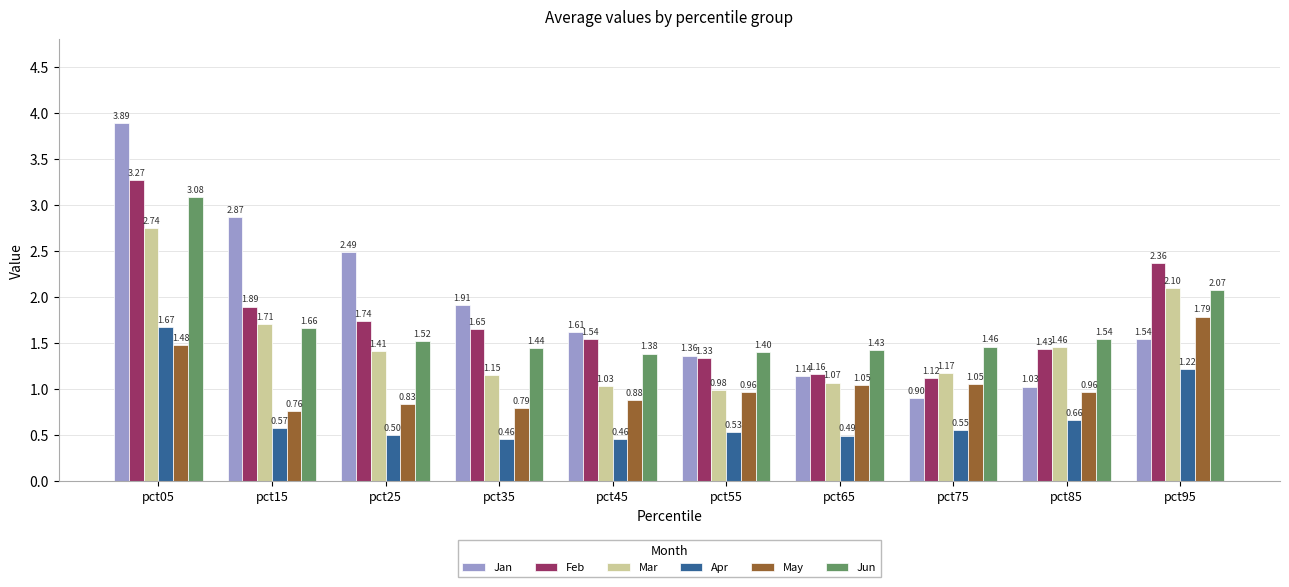

The Mar series shows 1.5 at pct65. True or false?

False